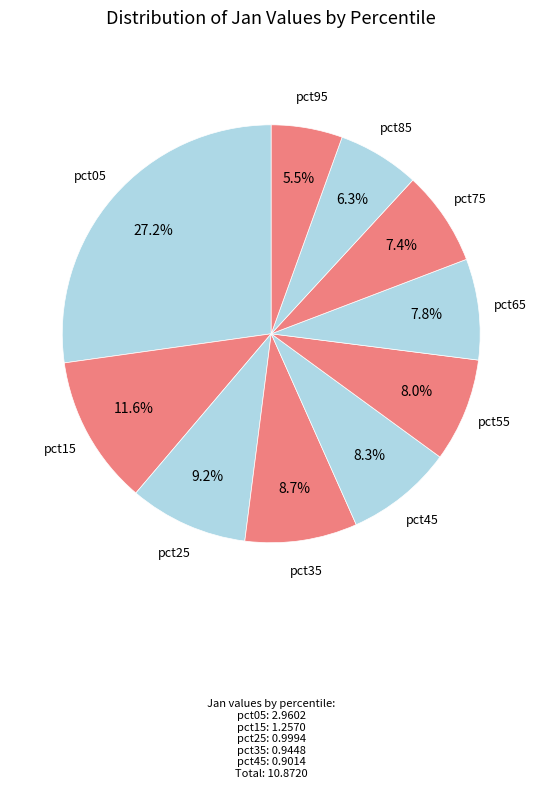

Which category has the biggest portion of the pie?

pct05